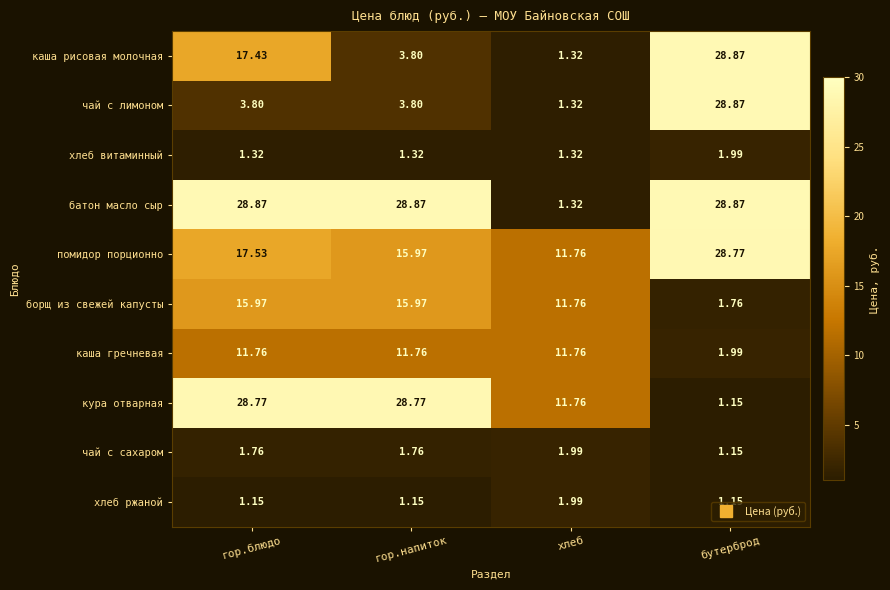

Where is чай с сахаром nearest to the value 1?

бутерброд